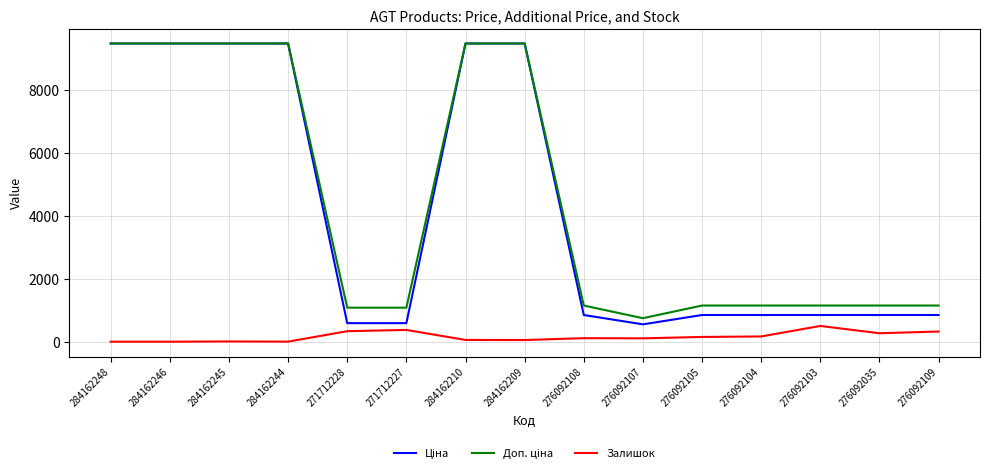

How many lines are shown in the chart?

3